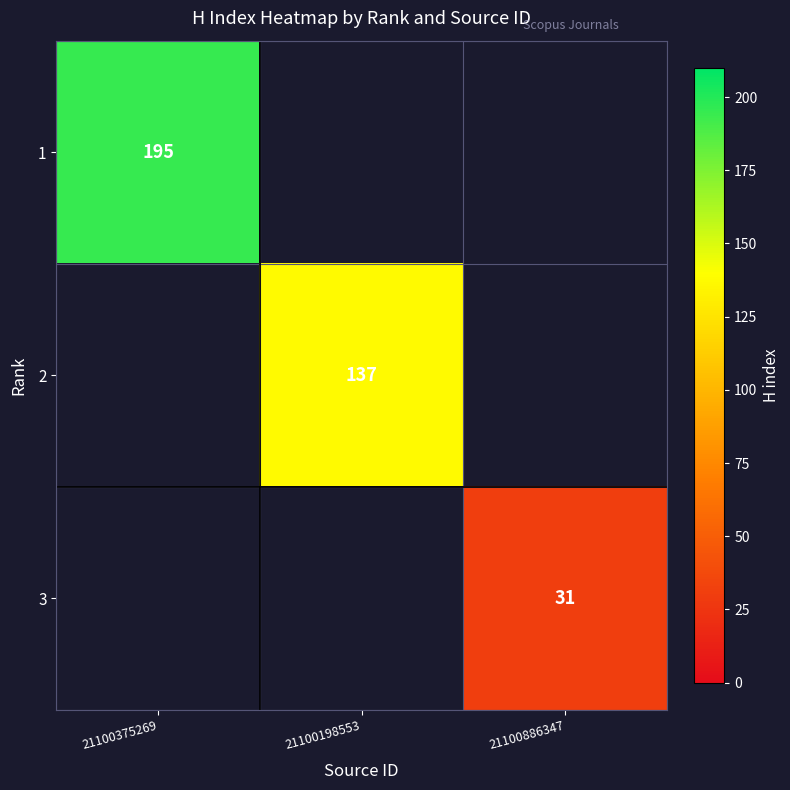

The value of 2 at 21100198553 is 137. True or false?

True